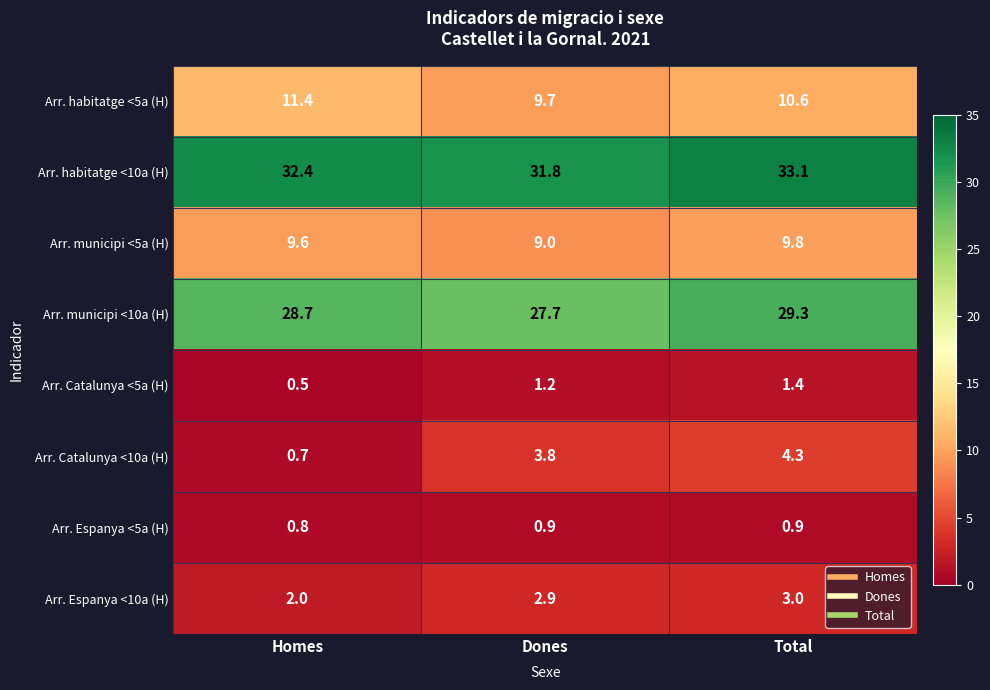

Reading left to right, extract all data points from this chart.

Arr. habitatge <5a (H): 11.4	9.7	10.6
Arr. habitatge <10a (H): 32.4	31.8	33.1
Arr. municipi <5a (H): 9.6	9.0	9.8
Arr. municipi <10a (H): 28.7	27.7	29.3
Arr. Catalunya <5a (H): 0.5	1.2	1.4
Arr. Catalunya <10a (H): 0.7	3.8	4.3
Arr. Espanya <5a (H): 0.8	0.9	0.9
Arr. Espanya <10a (H): 2.0	2.9	3.0